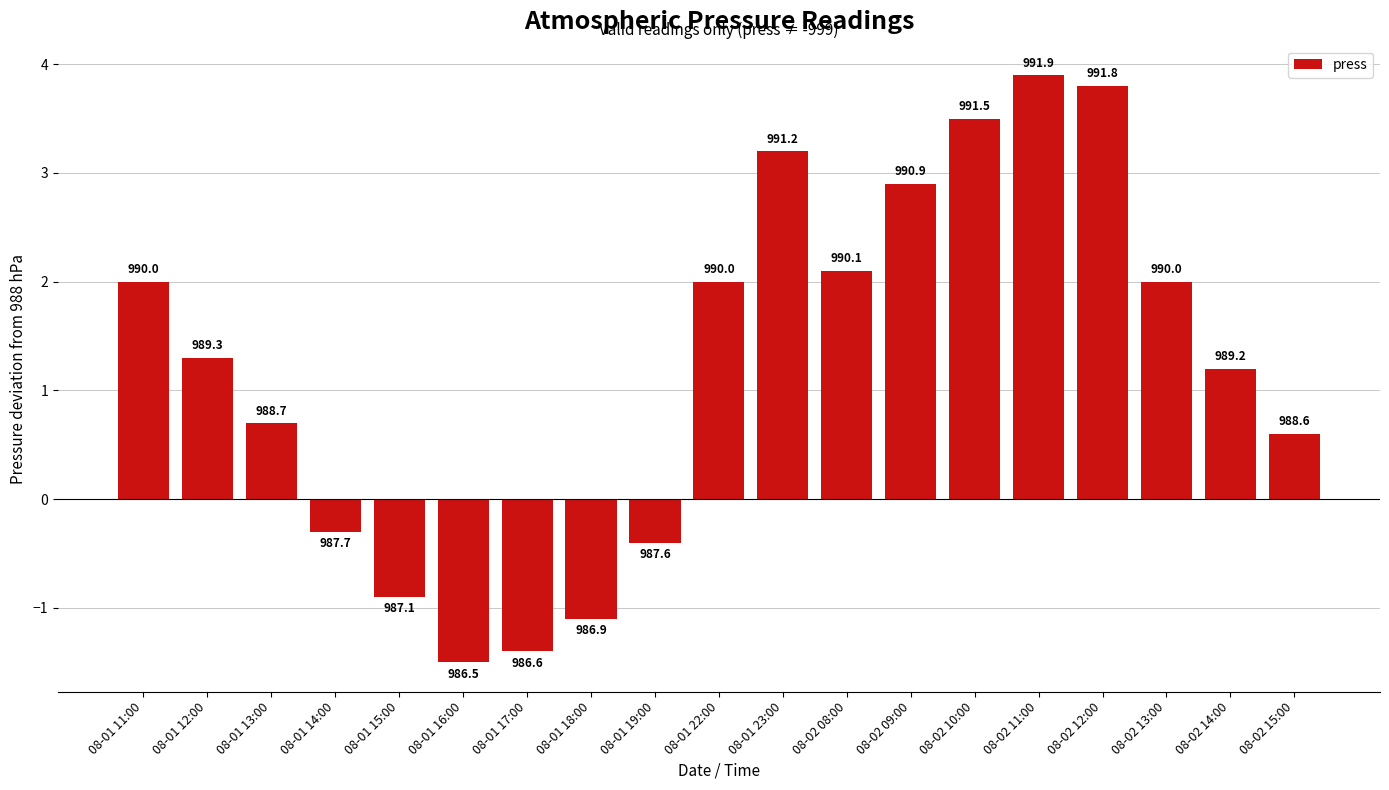

List the labels in order of value, smallest first.

08-01 16:00, 08-01 17:00, 08-01 18:00, 08-01 15:00, 08-01 19:00, 08-01 14:00, 08-02 15:00, 08-01 13:00, 08-02 14:00, 08-01 12:00, 08-01 11:00, 08-01 22:00, 08-02 13:00, 08-02 08:00, 08-02 09:00, 08-01 23:00, 08-02 10:00, 08-02 12:00, 08-02 11:00